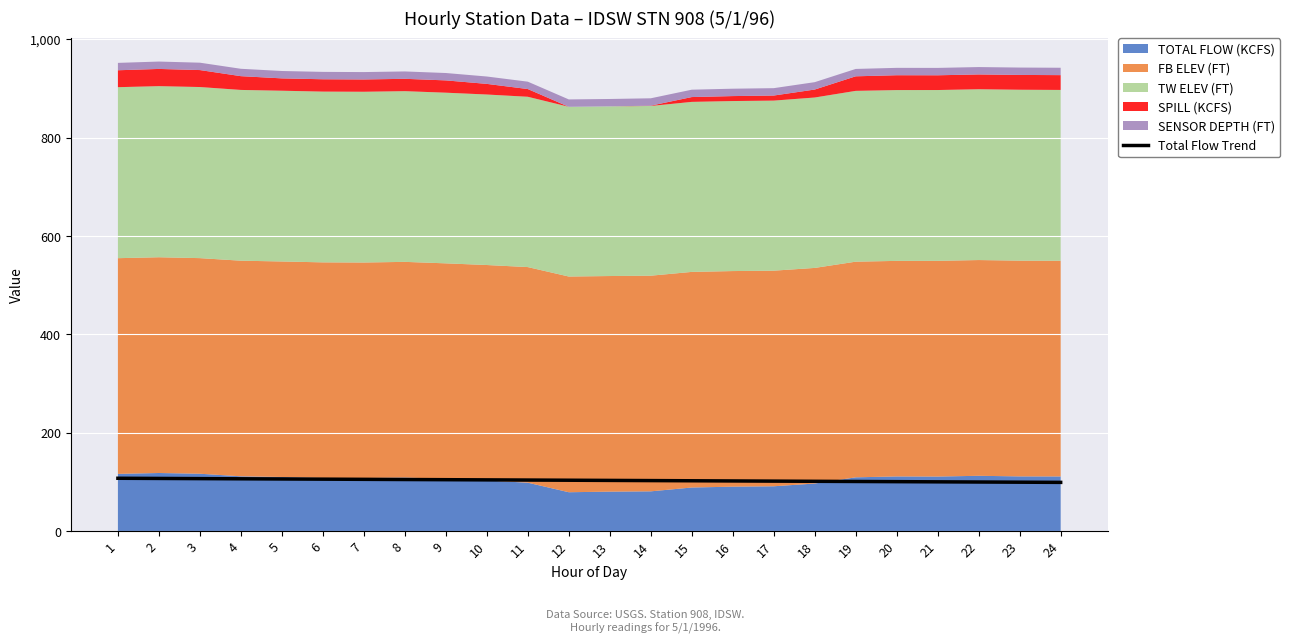

Is it true that the value at 3 is 181.8?

False